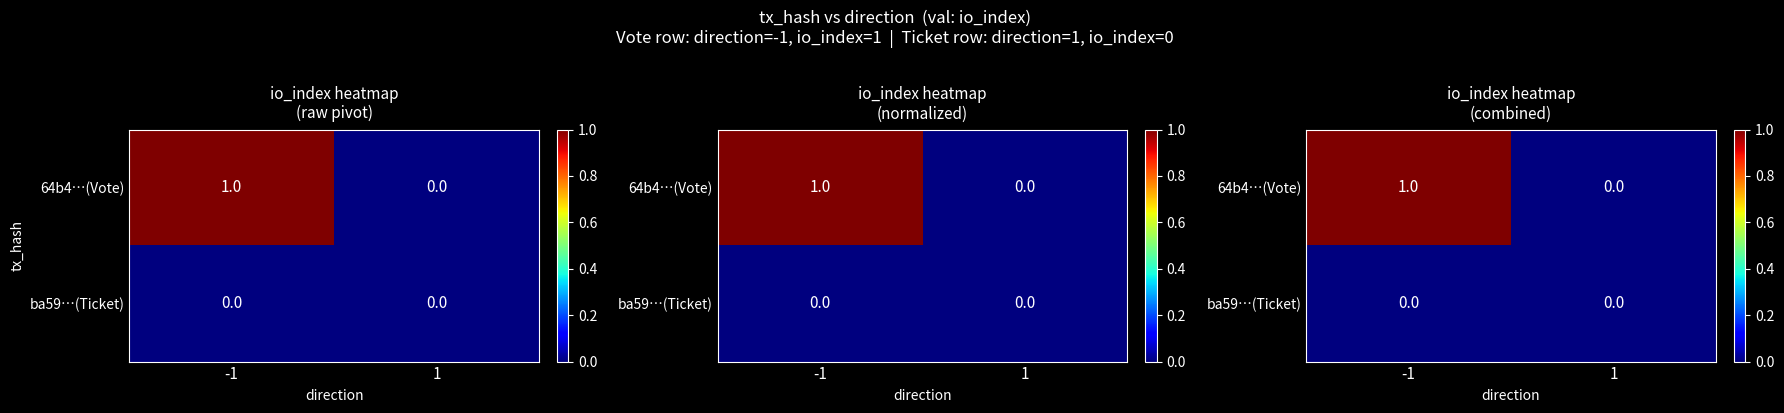

Which has a higher value, -1 or 1?

-1